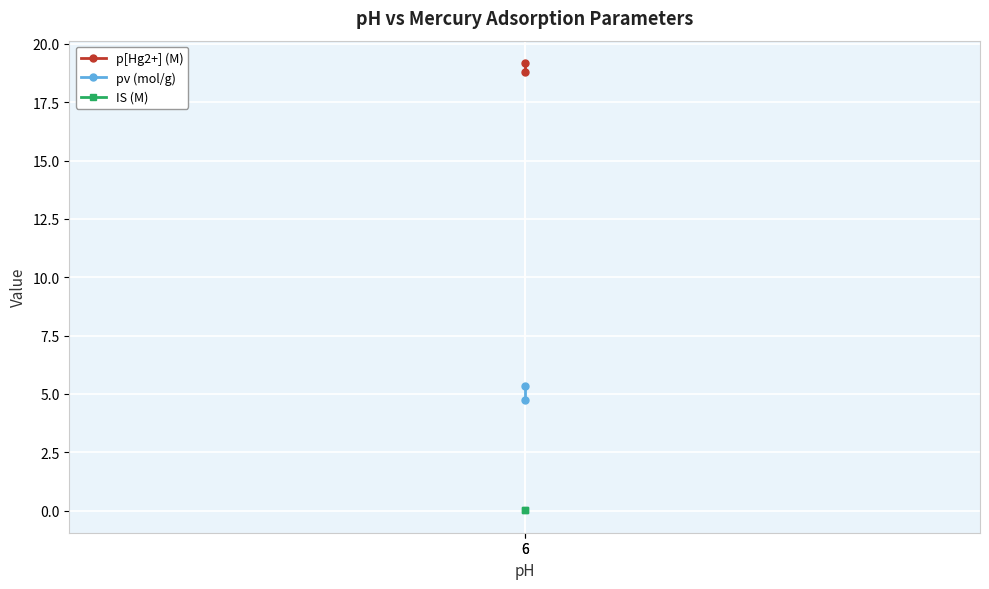

At how many categories does at least one series exceed 3?

2